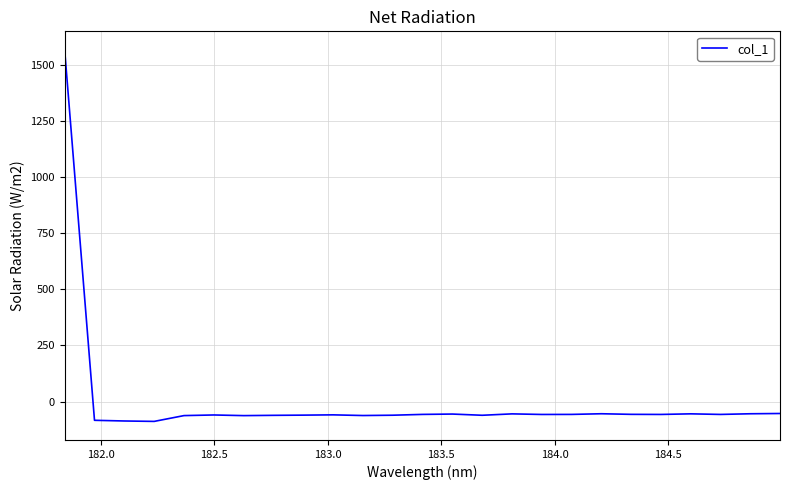

What is the greatest value displayed?

1565.2